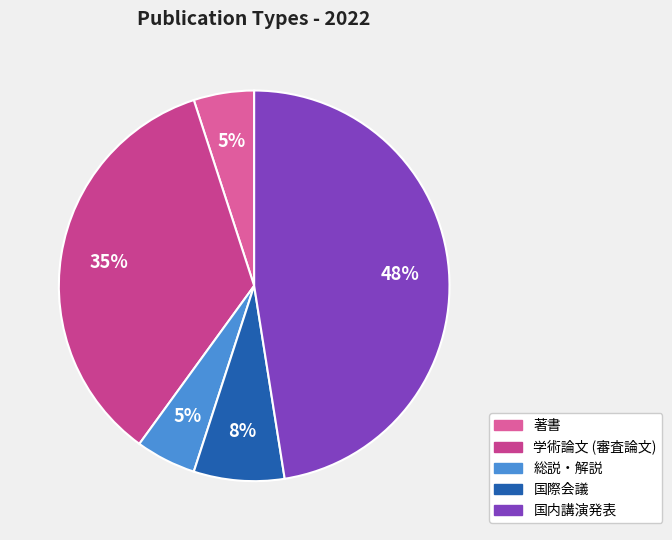

Rank the categories by value from highest to lowest.

国内講演発表, 学術論文 (審査論文), 国際会議, 著書, 総説・解説